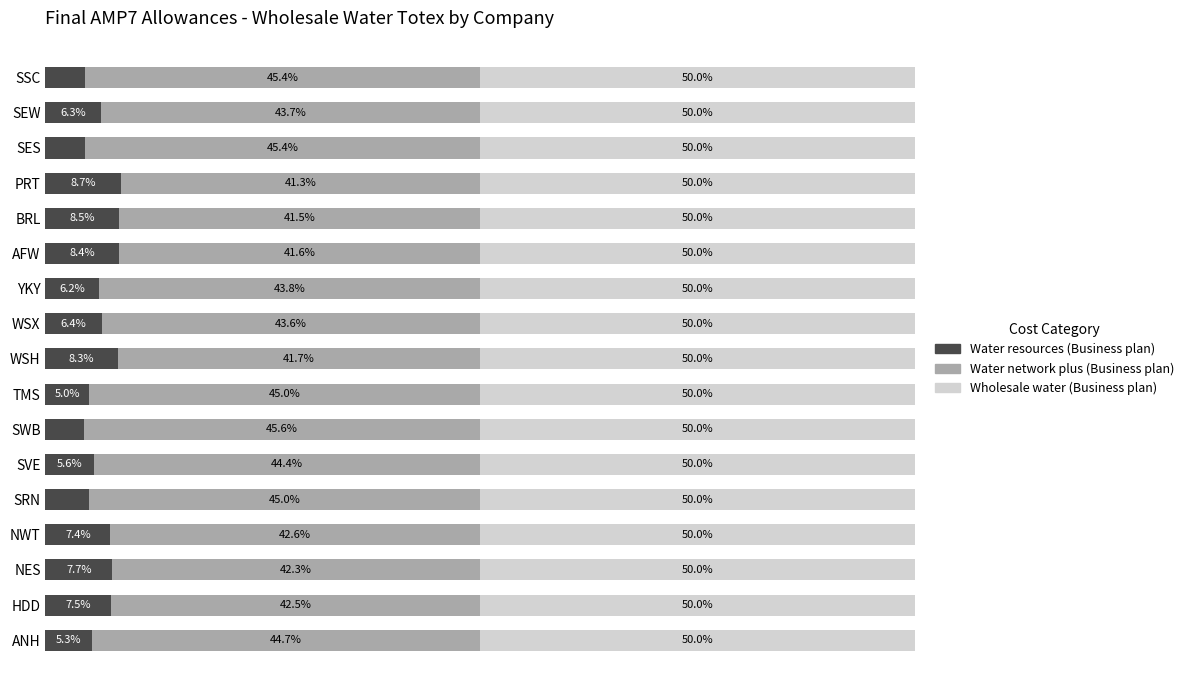

Which category has the lowest value in the Water resources (Business plan) series?

SWB